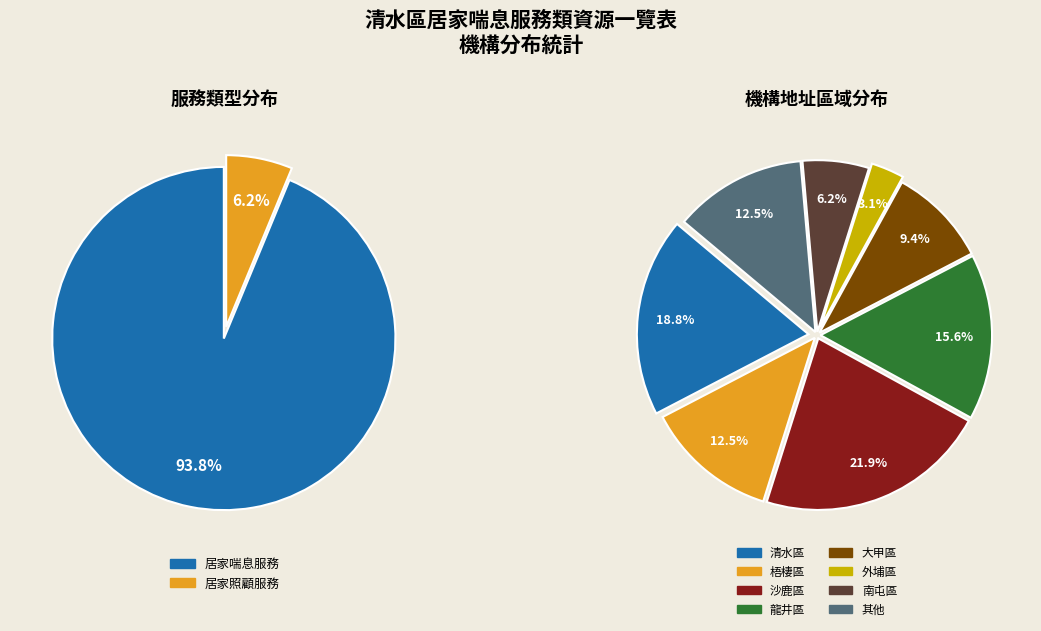

How many segments does this pie chart have?

2